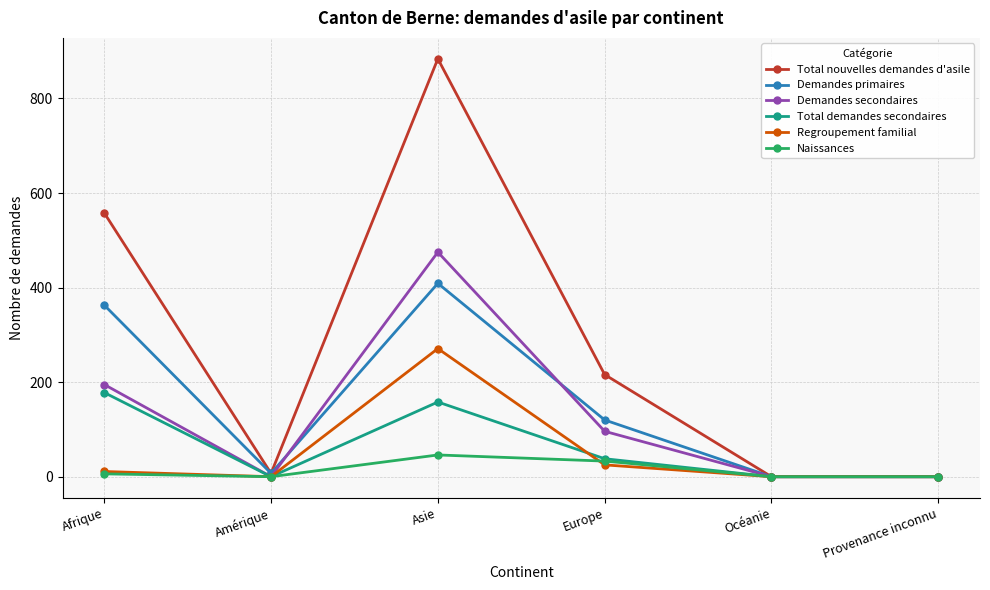

Reading left to right, extract all data points from this chart.

Total nouvelles demandes d'asile: 558	7	884	216	0	0
Demandes primaires: 363	7	409	120	0	0
Demandes secondaires: 195	0	475	96	0	0
Total demandes secondaires: 178	0	158	38	0	0
Regroupement familial: 11	0	271	25	0	0
Naissances: 6	0	46	33	0	0